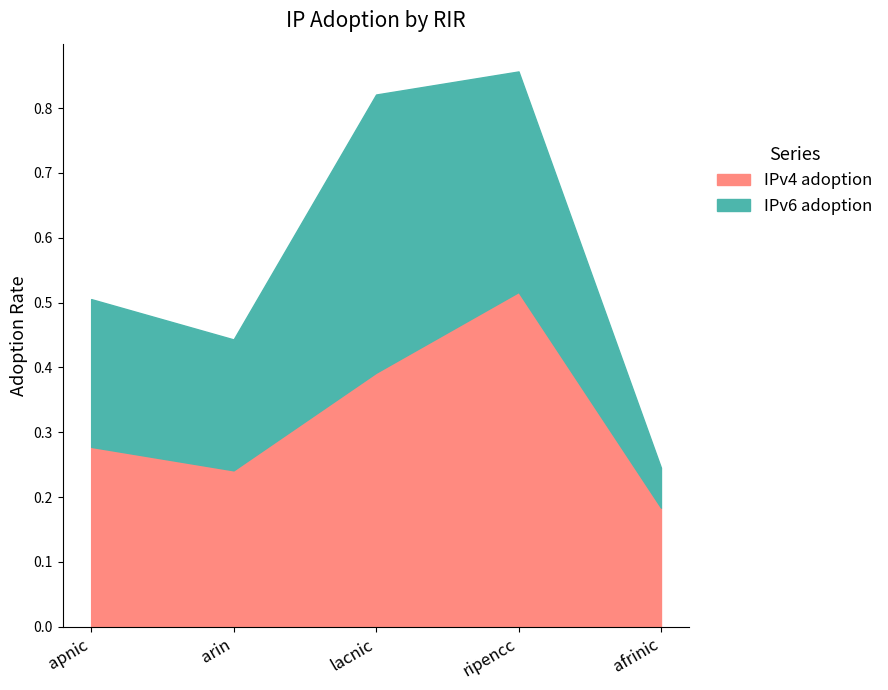

Between afrinic and apnic, which is larger?

apnic